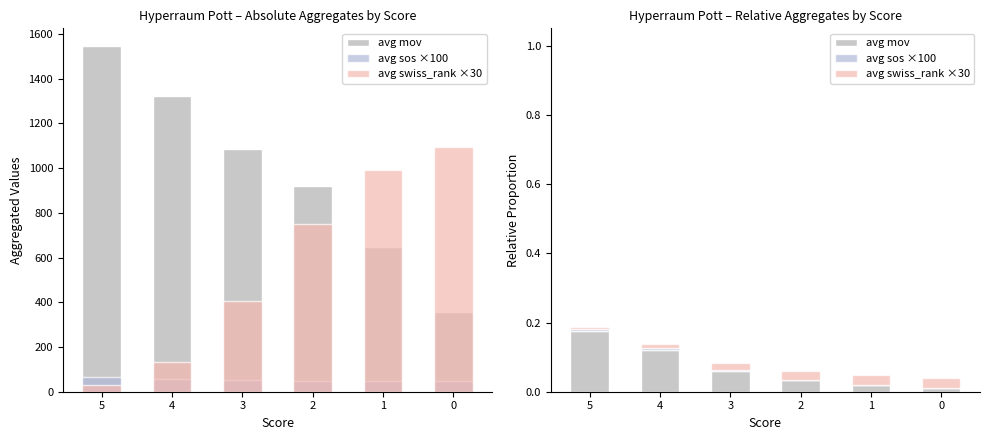

What are all the series names shown in the legend?

avg mov, avg sos ×100, avg swiss_rank ×30